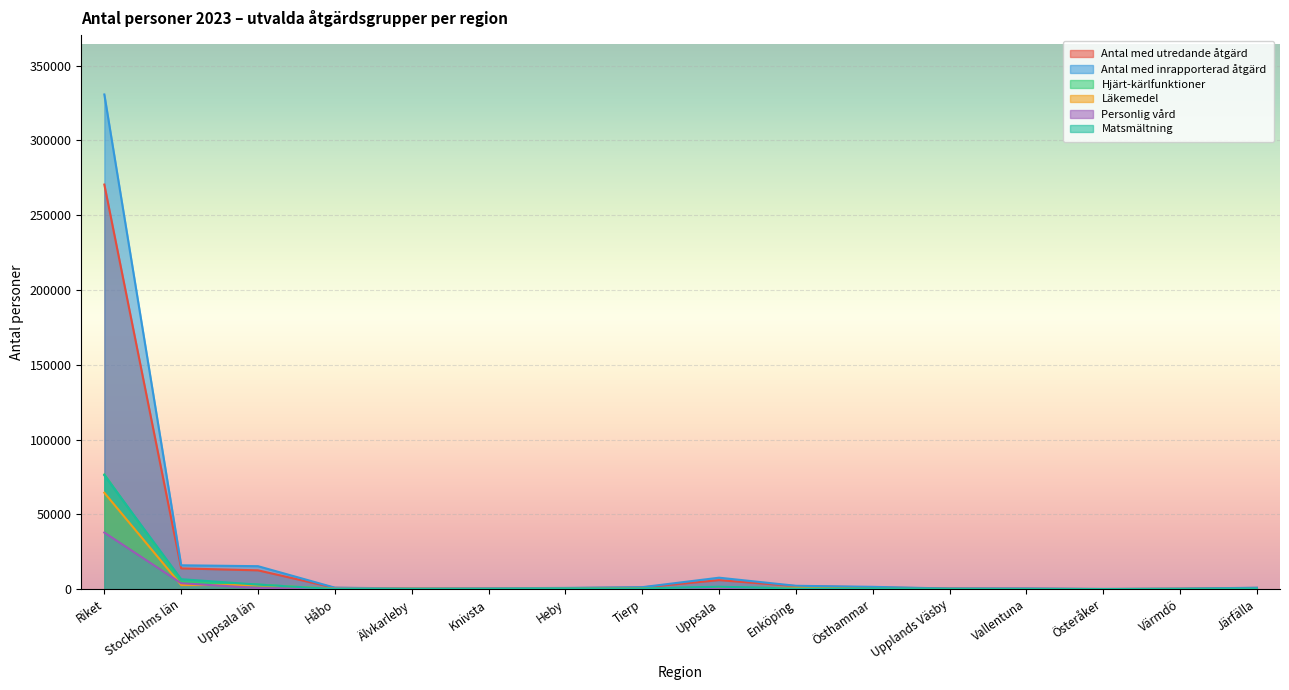

Count the number of categories in the chart.

16